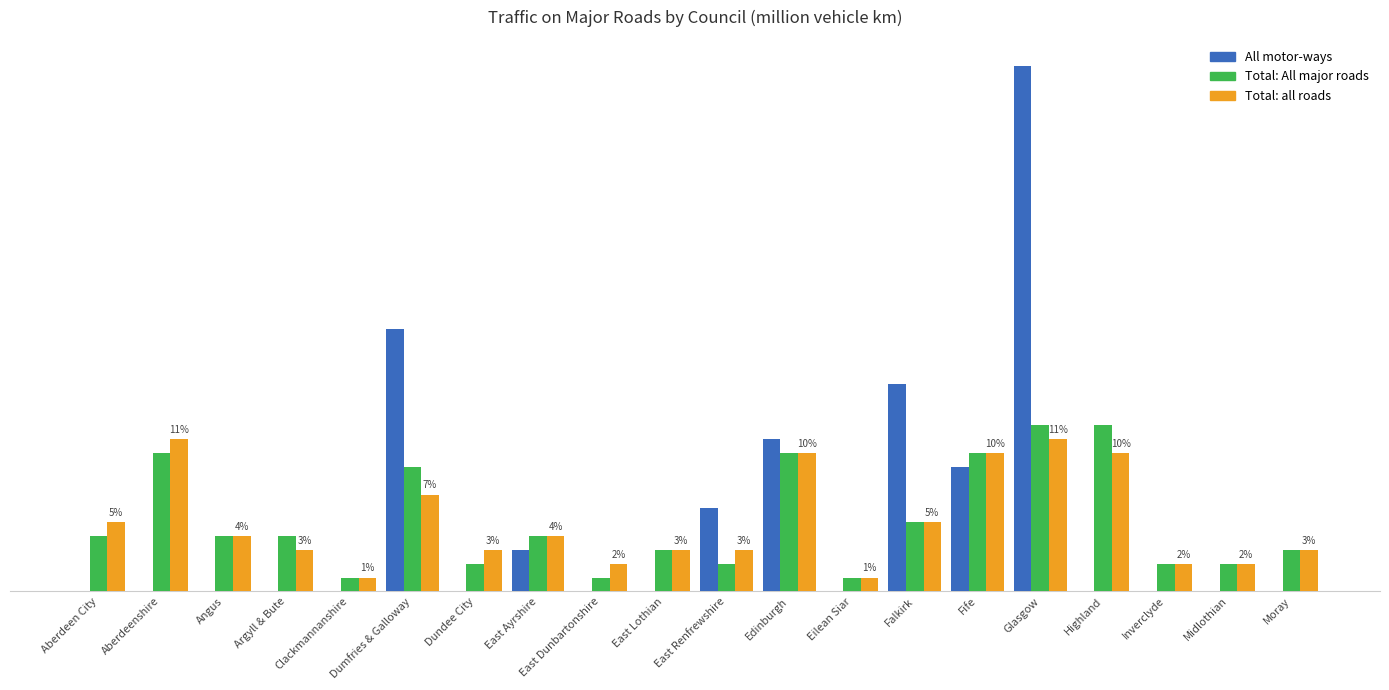

What are all the series names shown in the legend?

All motor-ways, Total: All major roads, Total: all roads